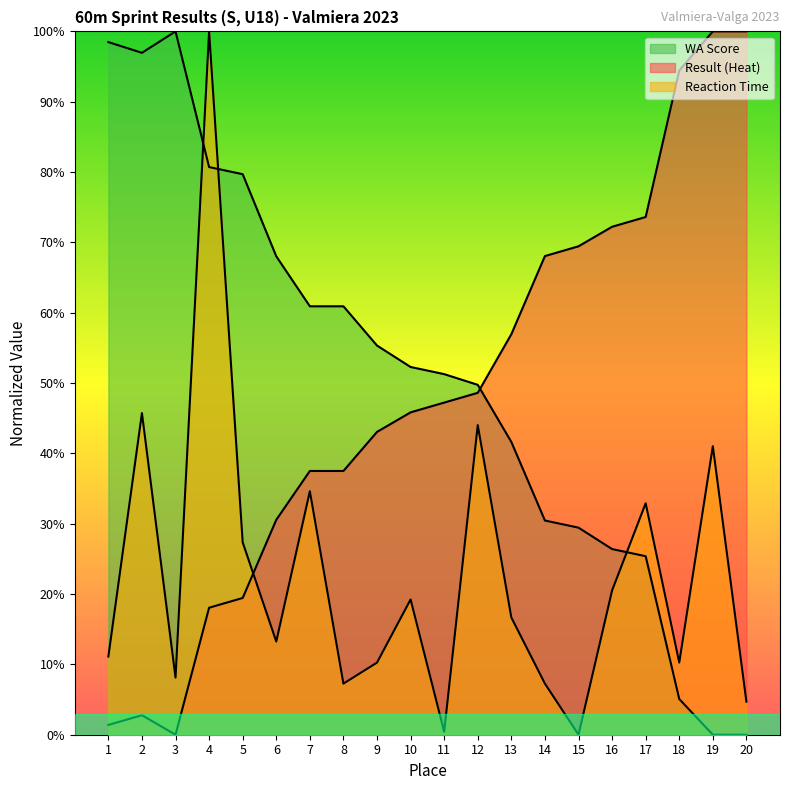

True or false: Result (Heat) and WA Score intersect in this chart.

True